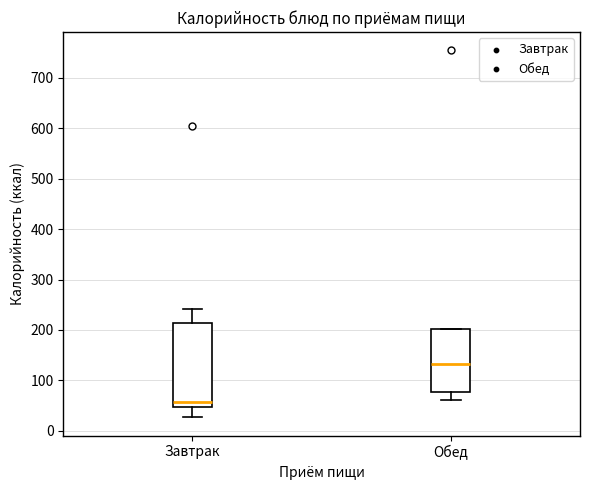

Reading left to right, transcribe this box plot: for each box, give where its median line is, the range the box spans, and where its two whiskers end, as read against the y-axis. The values are not printed on the chart, so give them approximately, as read against the axis.

Завтрак: median 60, box 50 to 210, whiskers 30 to 240
Обед: median 130, box 80 to 200, whiskers 60 to 200